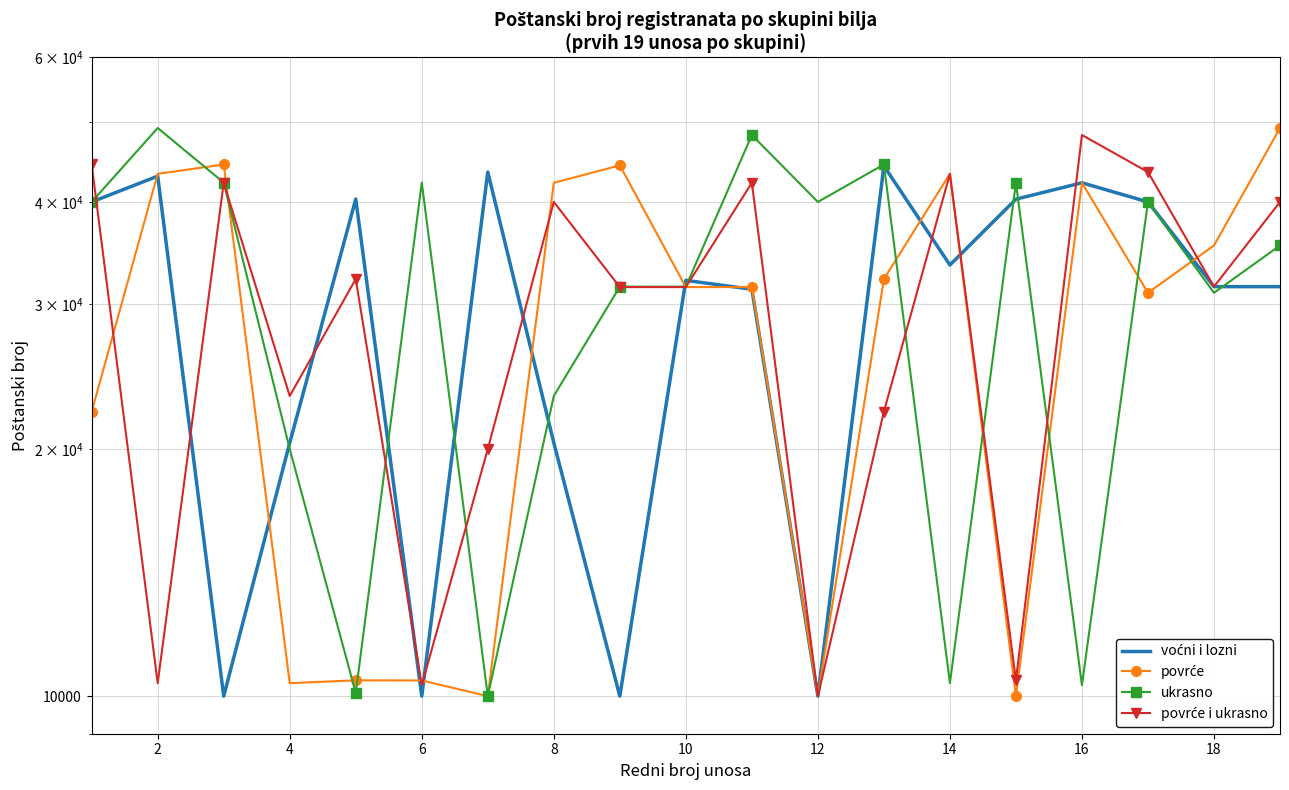

What are all the series names shown in the legend?

voćni i lozni, povrće, ukrasno, povrće i ukrasno